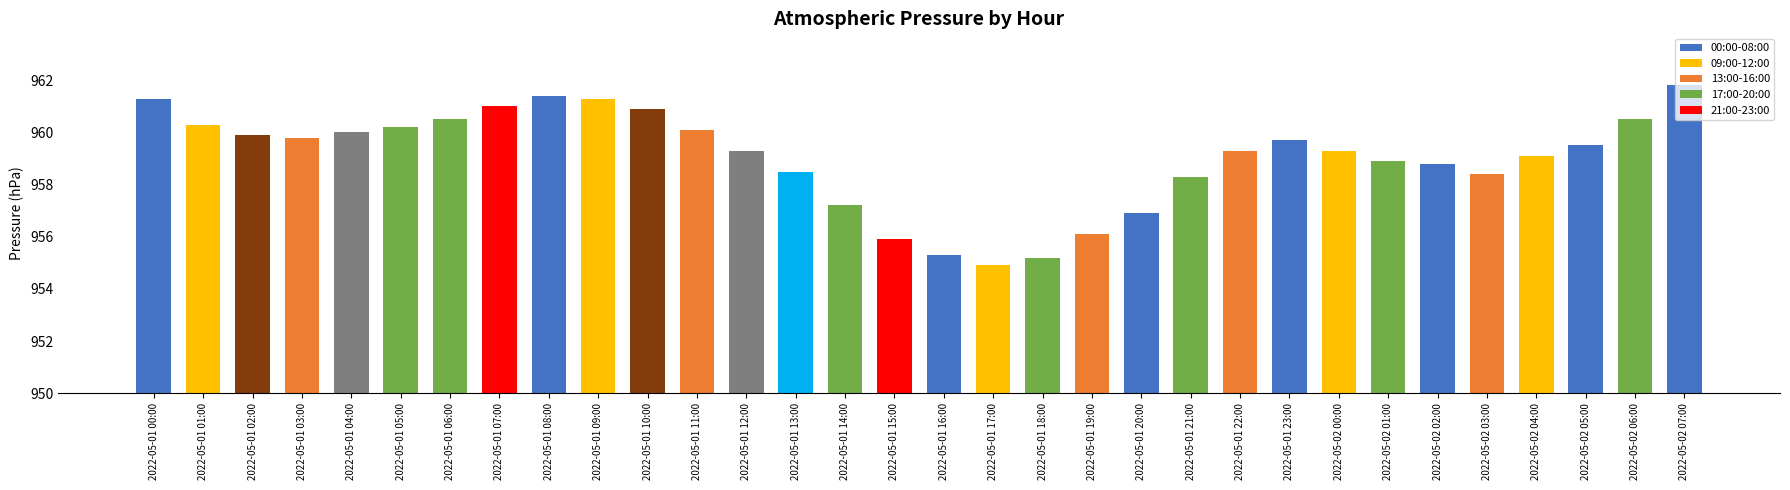

What is the label of the 22nd bar from the left?

2022-05-01 21:00